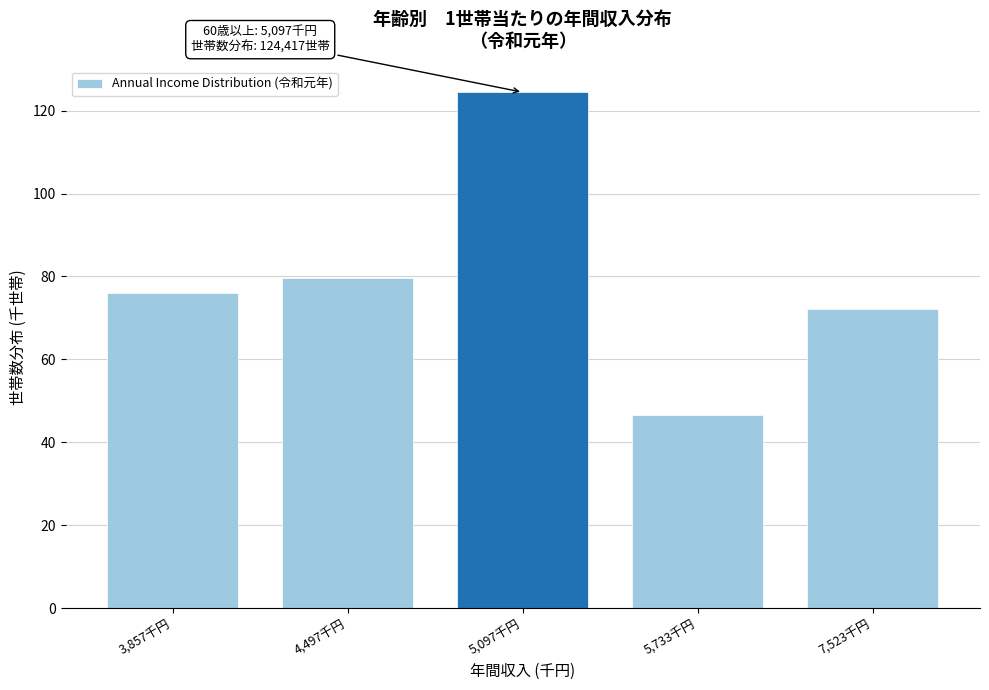

Reading left to right, what are all the values shown in this chart?

3,857千円=76.1	4,497千円=79.7	5,097千円=124.4	5,733千円=46.6	7,523千円=72.2